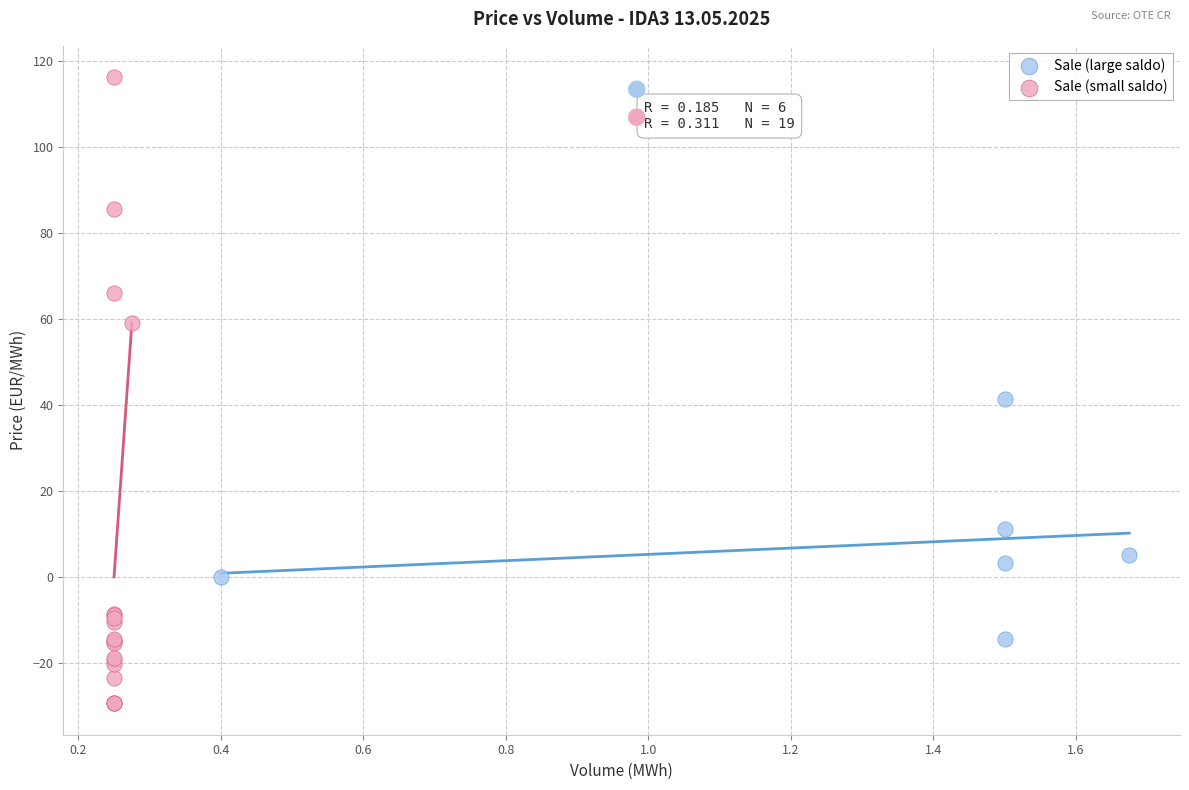

Which series has the largest Y range (max minus min)?

Sale (small saldo)